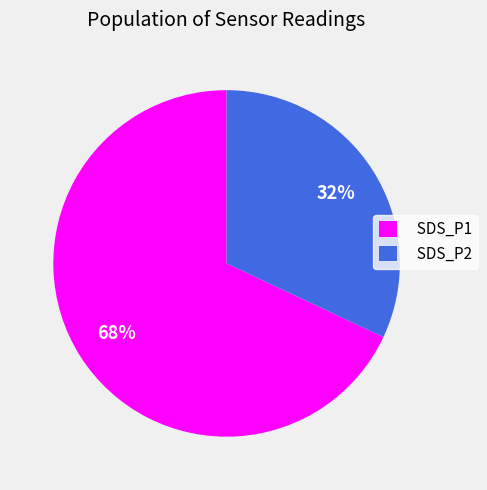

What is the ratio of the value at SDS_P1 to the value at SDS_P2?

2.1